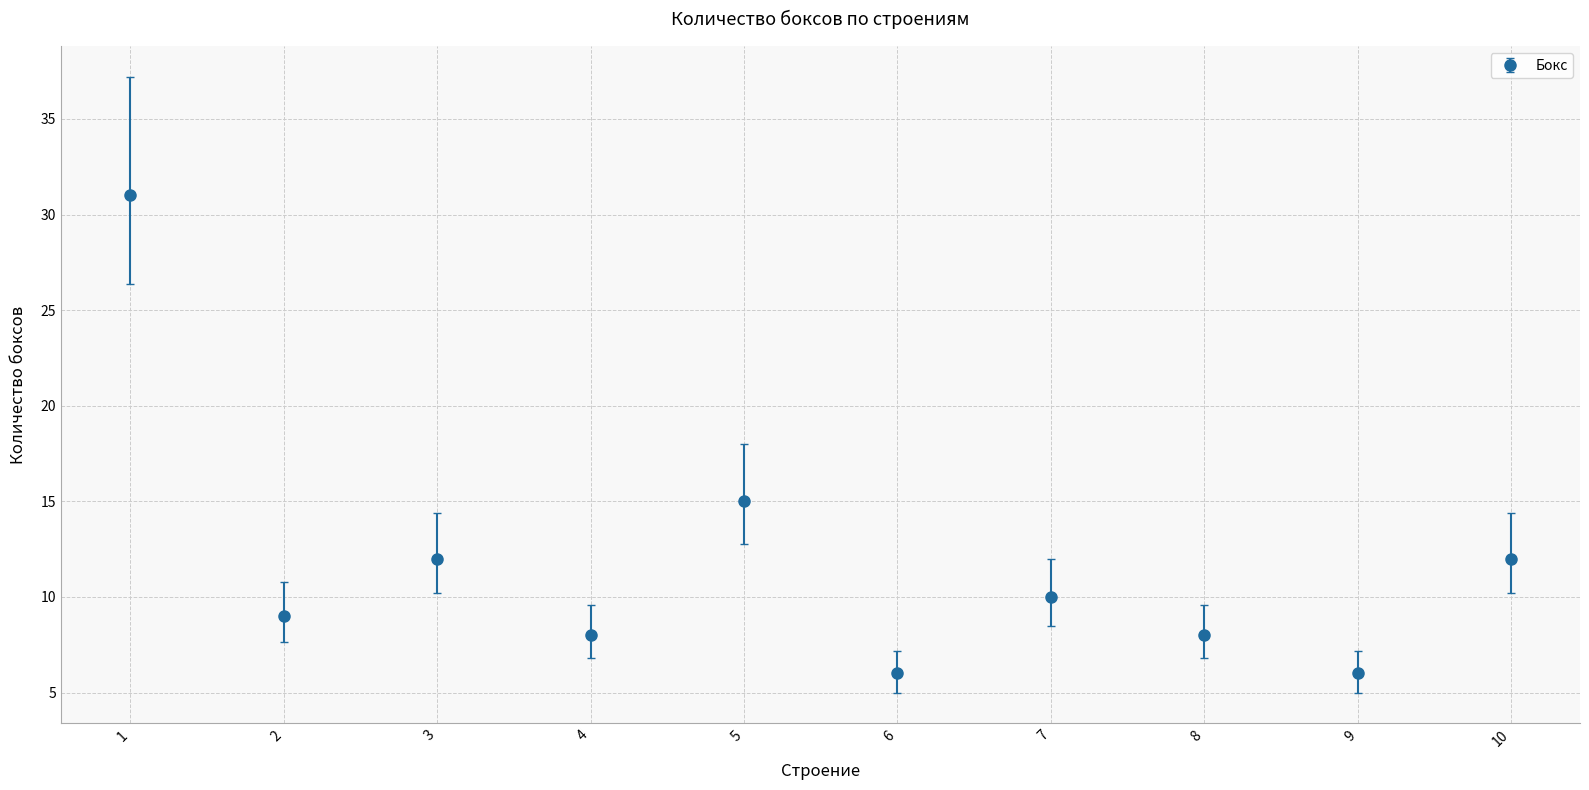

What is the maximum value shown in the chart?

31